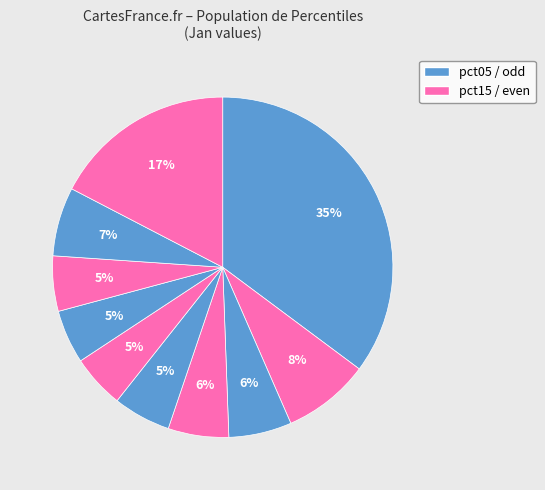

Count the number of slices in the pie.

10